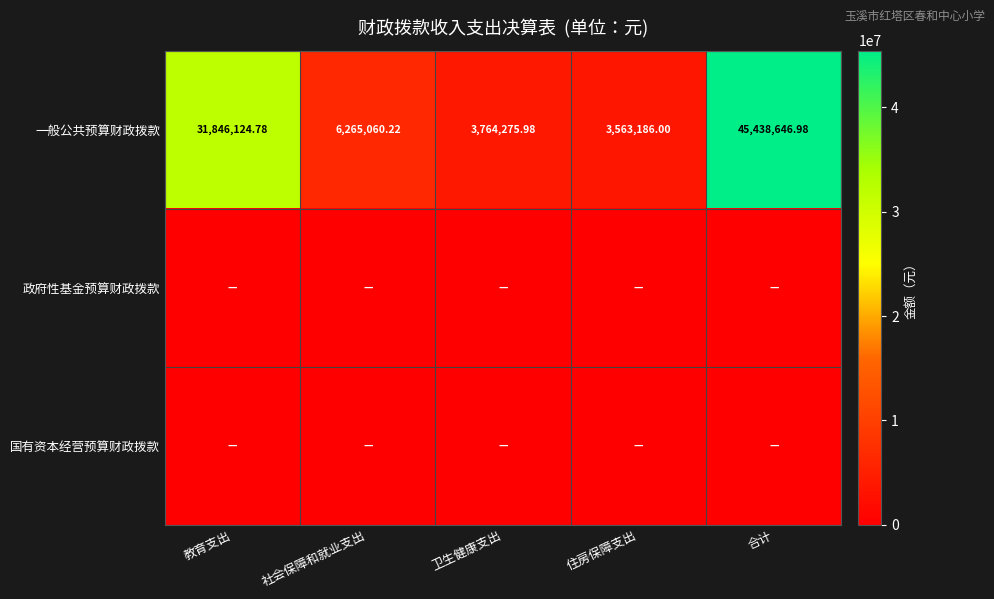

What is the greatest value displayed?

45438647.0